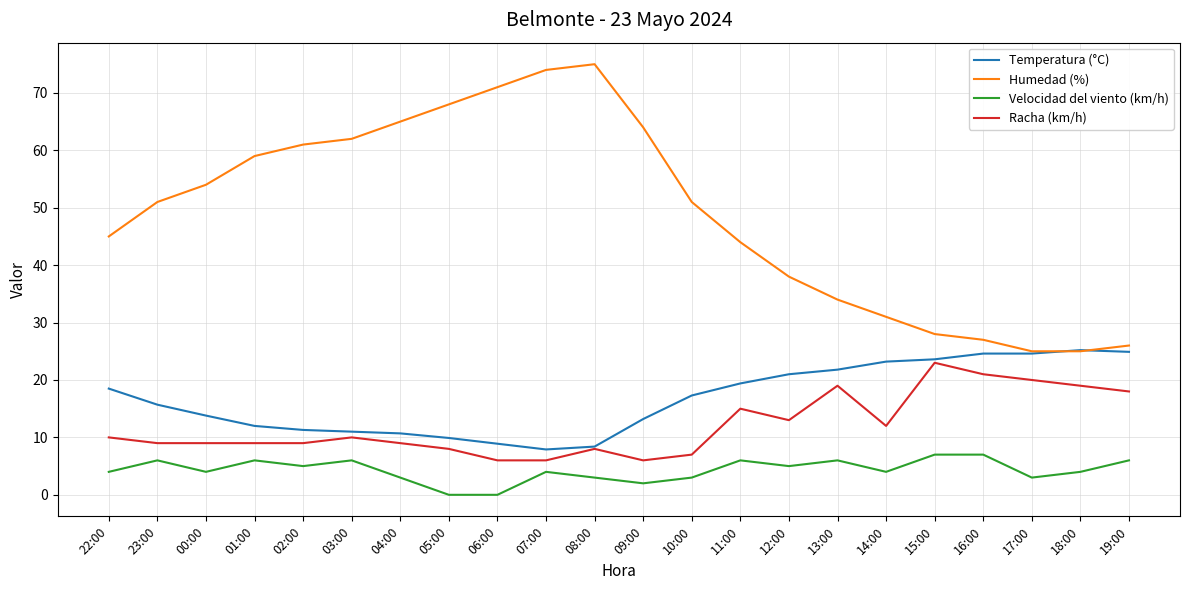

What is the lowest value of the Racha (km/h) series?

6.0